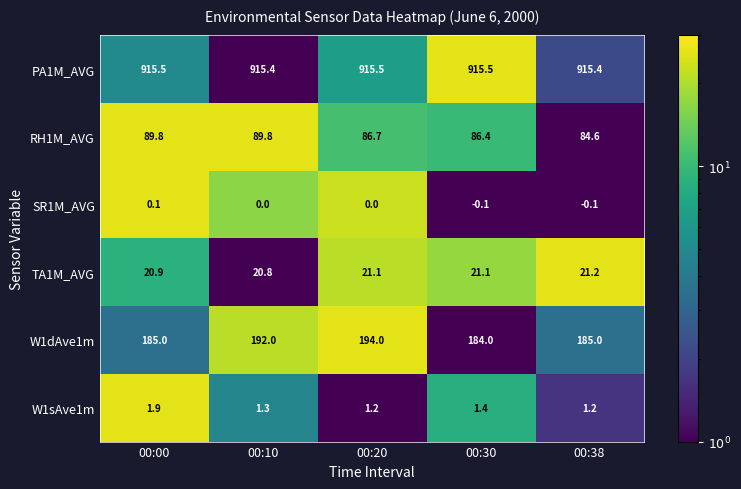

What is the sum of all W1sAve1m values?

7.0